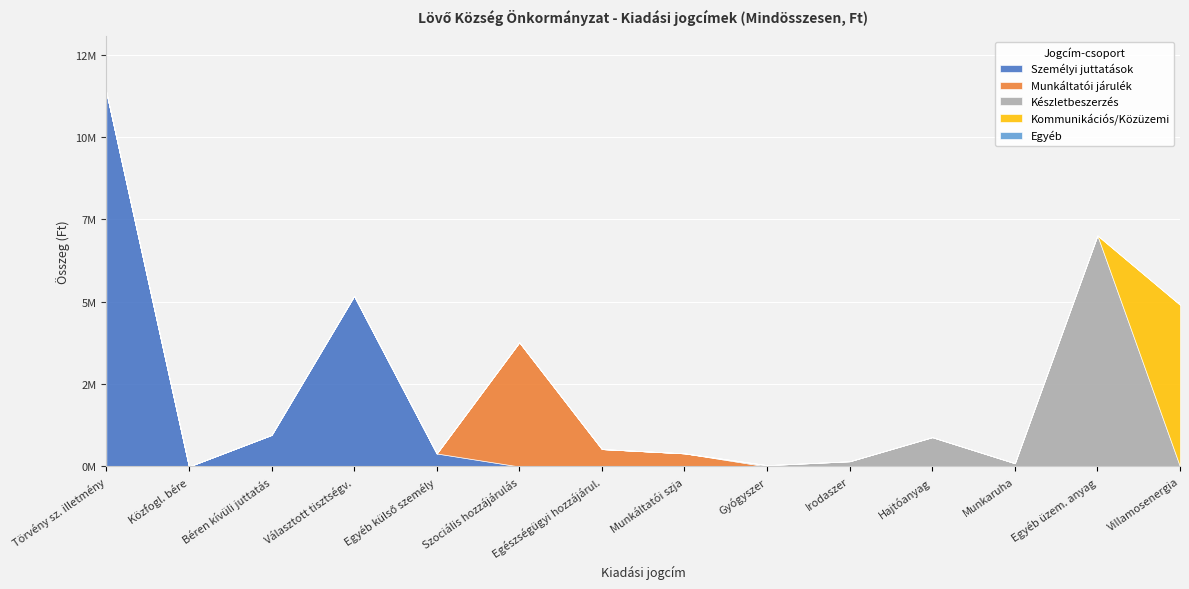

What is the label of the 14th point from the left?

Villamosenergia